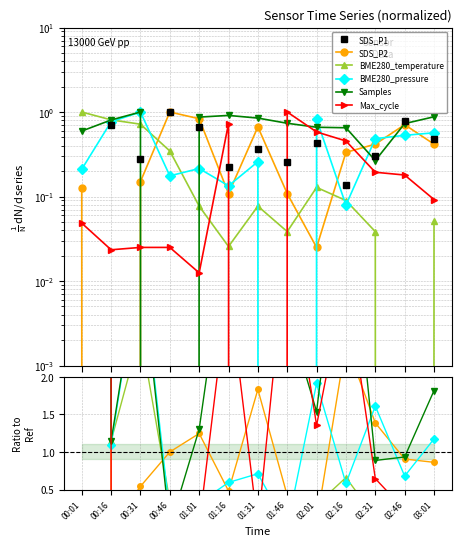

What is the sum of the SDS_P1 values at 01:46 and 02:31?

0.6